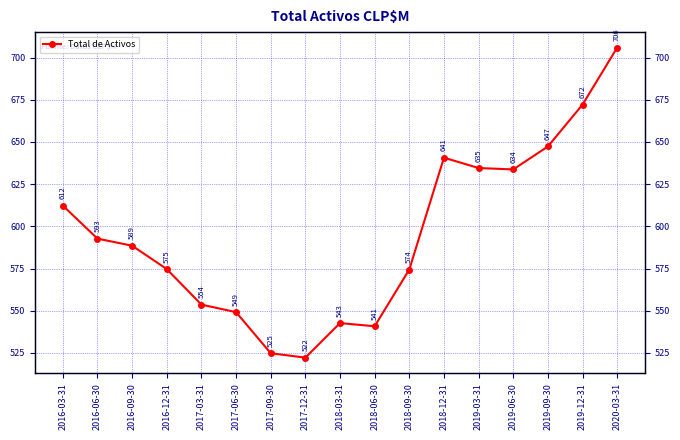

What is the difference between the values at 2020-03-31 and 2018-06-30?

165.1